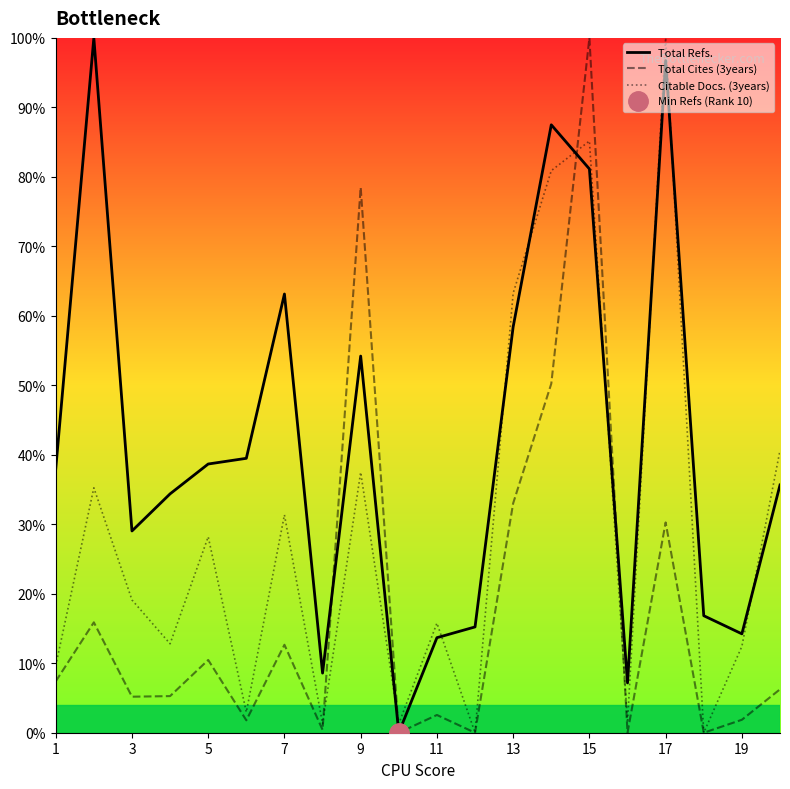

What is the sum of the Citable Docs. (3years) values at 9 and 15?

122.6